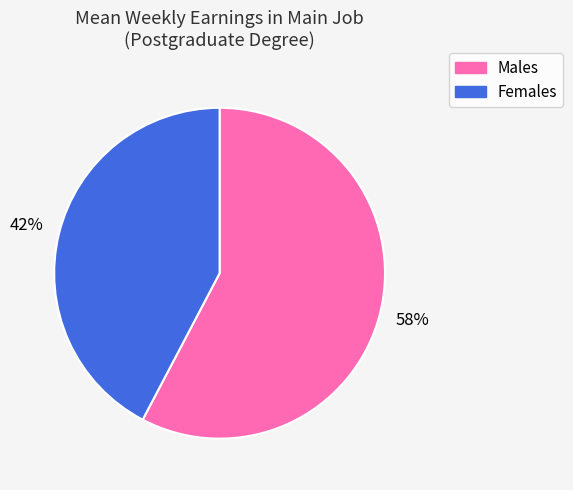

Count the number of slices in the pie.

2